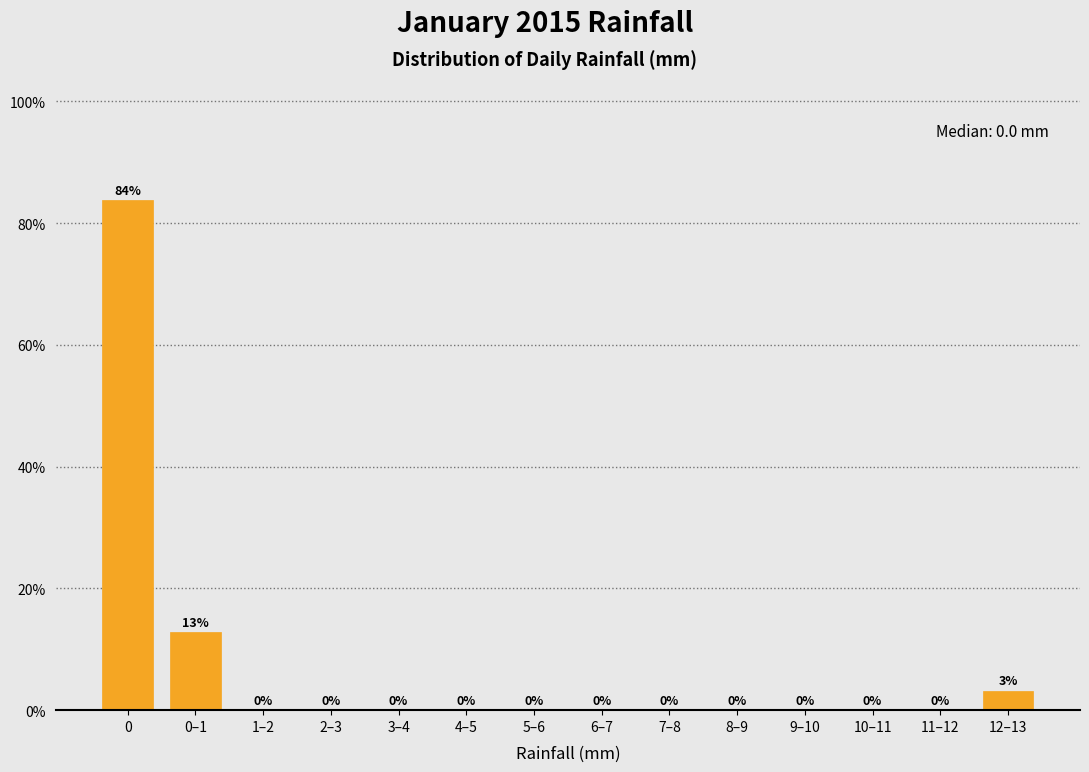

What is the sum of all values?

100.0